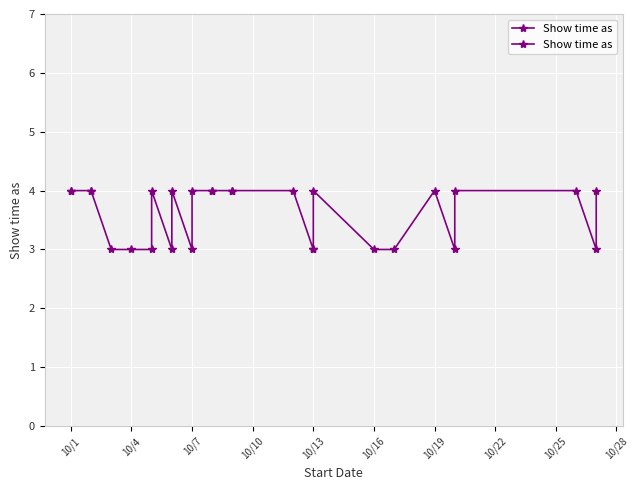

At which category does the chart reach its peak across all series?

10/1